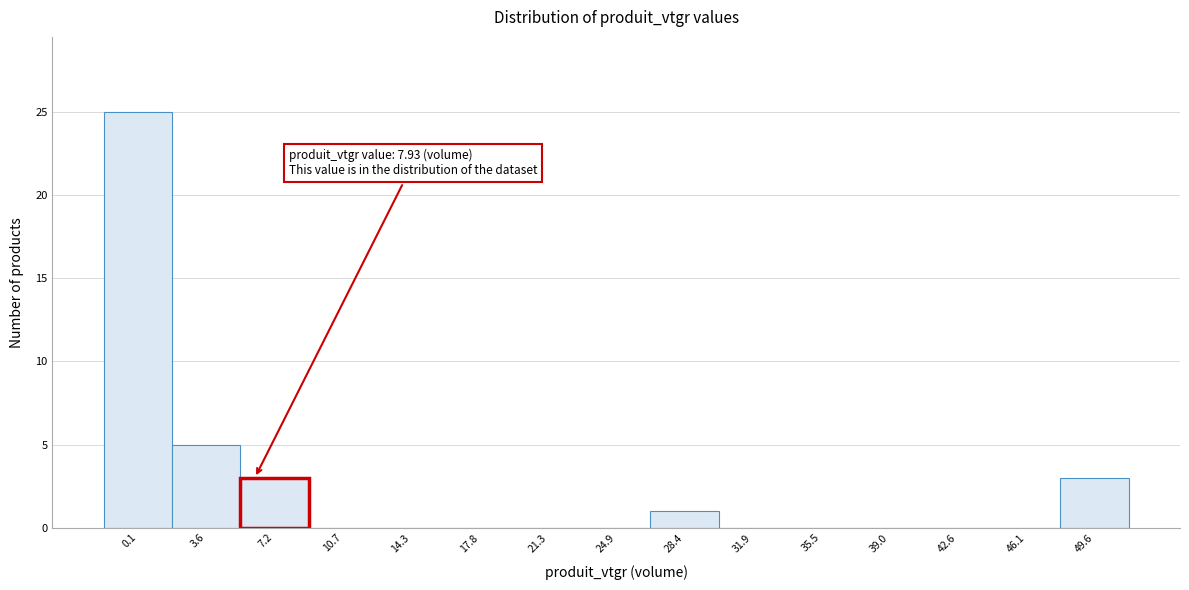

Reading right to left, transcribe all the data shown in this chart.

49.6=3	46.1=0	42.6=0	39.0=0	35.5=0	31.9=0	28.4=1	24.9=0	21.3=0	17.8=0	14.3=0	10.7=0	7.2=3	3.6=5	0.1=25